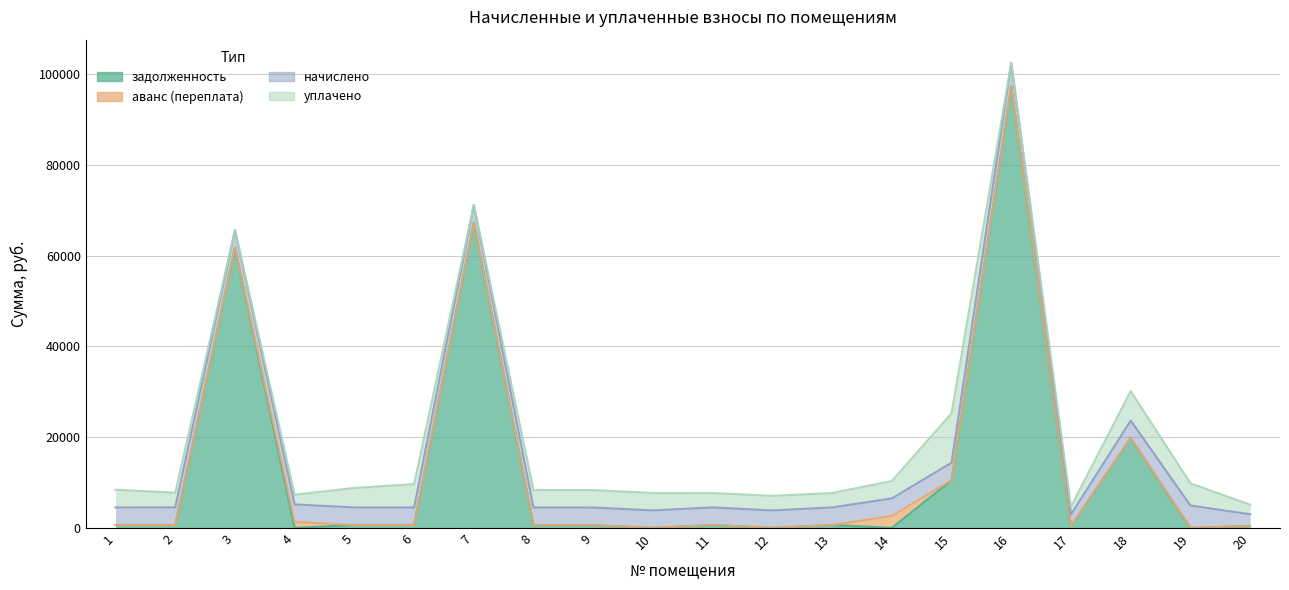

What is the difference between the maximum and second lowest values in the задолженность series?

97264.2